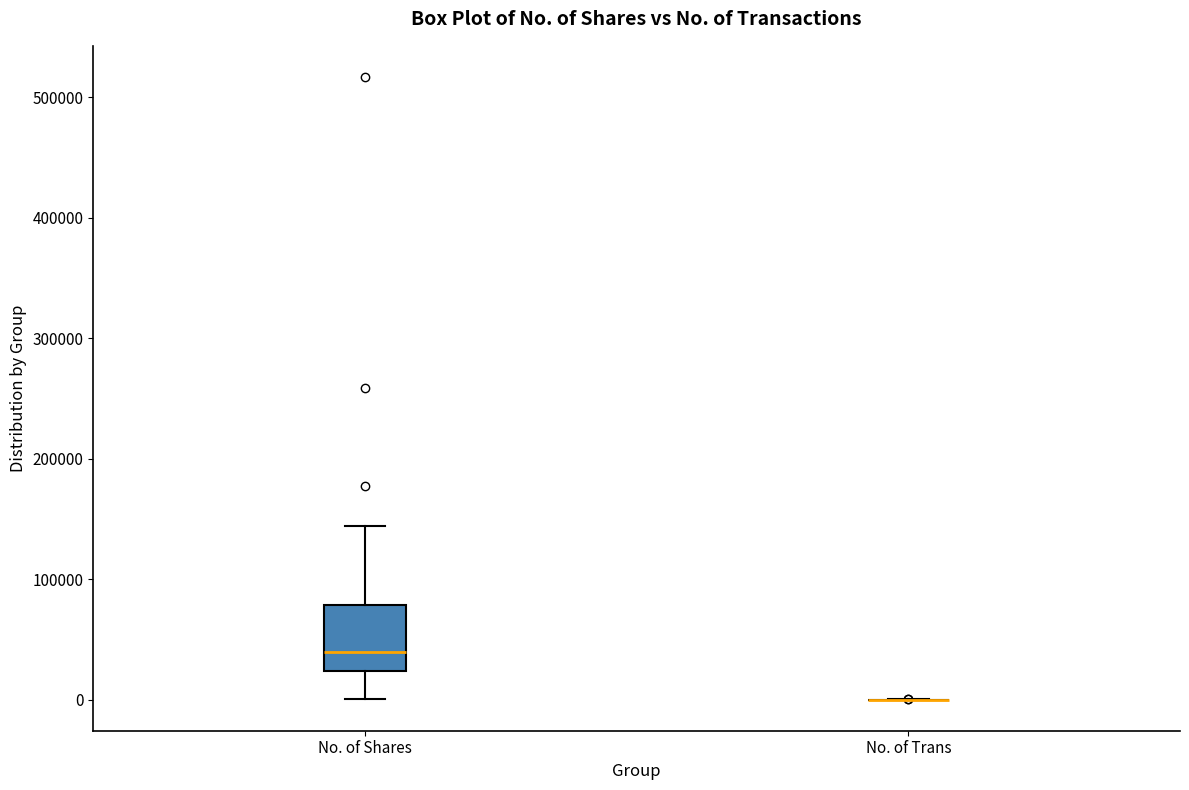

Reading left to right, read every box against the y-axis: the position of its median line, the range the box covers, and the ends of its whiskers. The values are not printed on the chart, so give them approximately, as read against the axis.

No. of Shares: median 40000, box 20000 to 80000, whiskers 0 to 140000
No. of Trans: box collapsed to a line at 0, whiskers 0 to 0